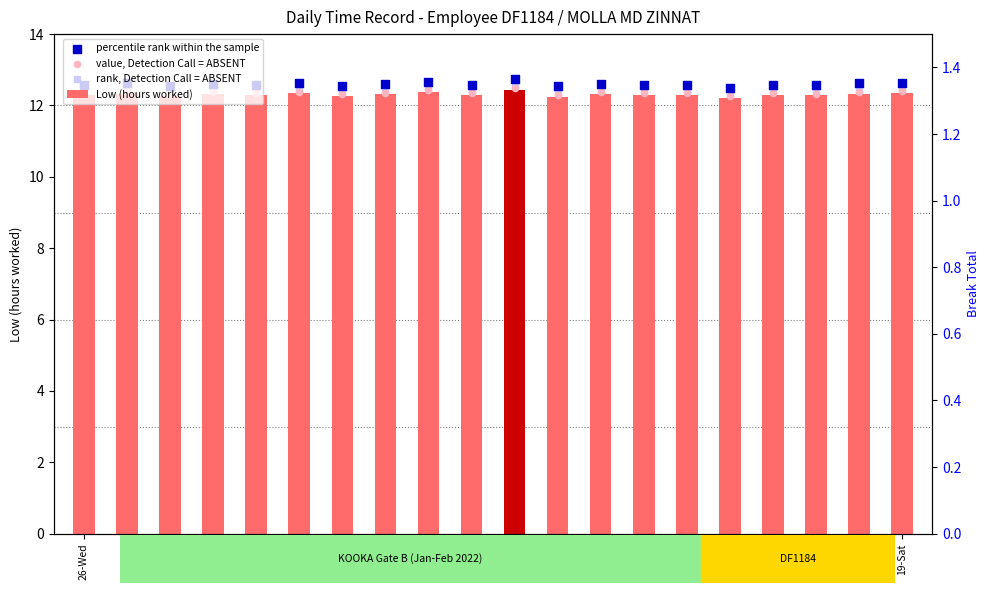

Which series has the largest Y range (max minus min)?

percentile rank within the sample